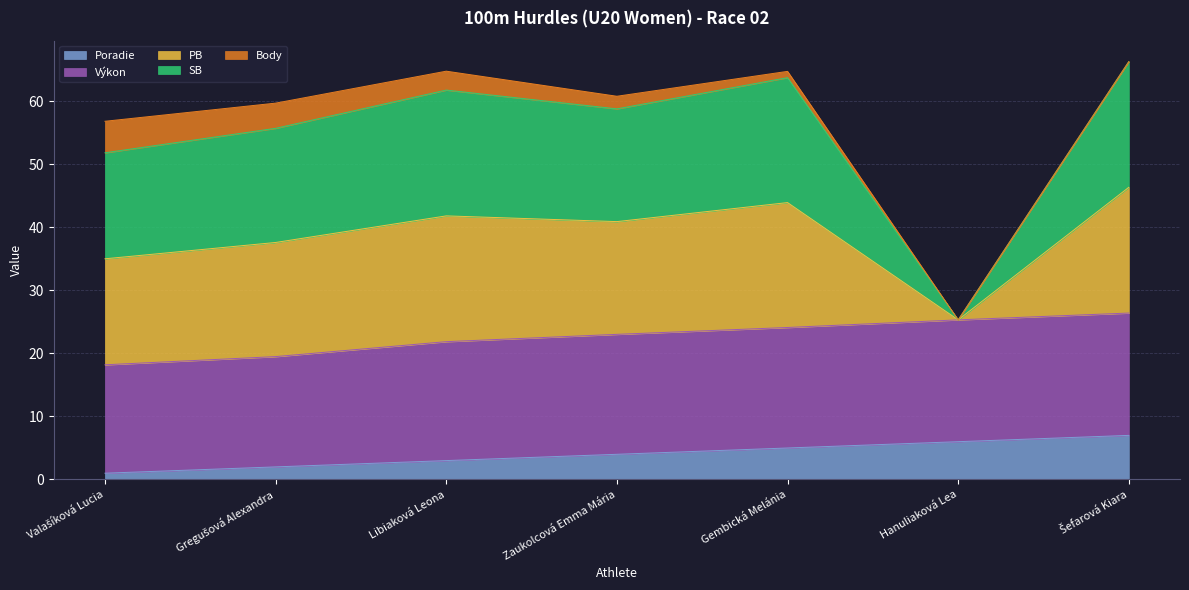

At which label is Body closest to 22?

Libiaková Leona